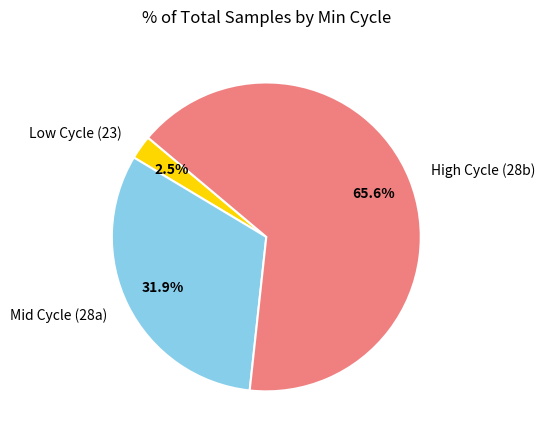

How many segments does this pie chart have?

3